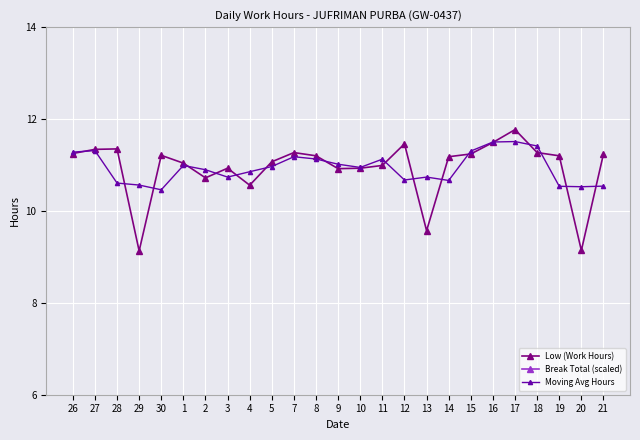

True or false: Low (Work Hours) has a value of 7.3 at 12.

False